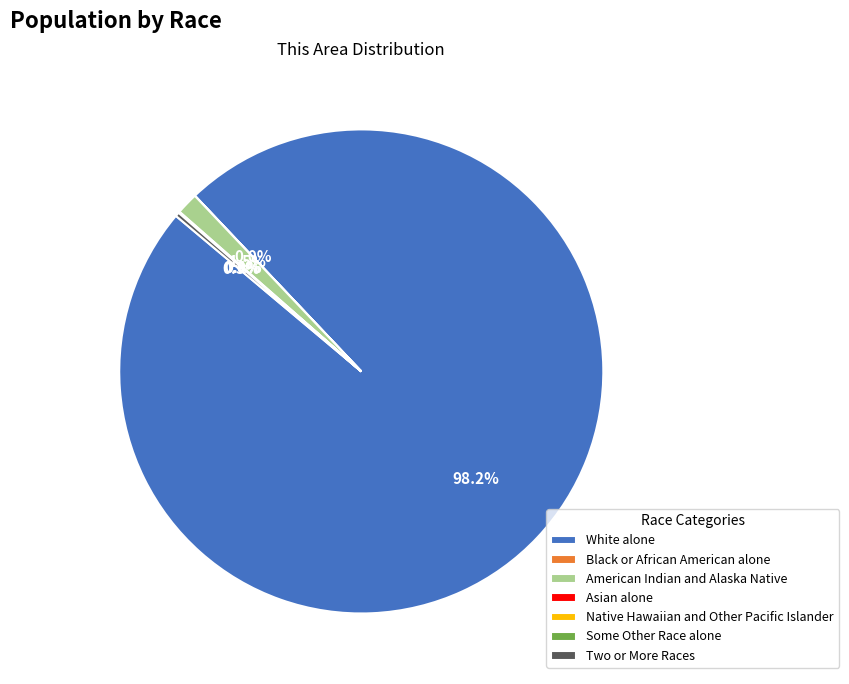

Which category has the biggest portion of the pie?

White alone